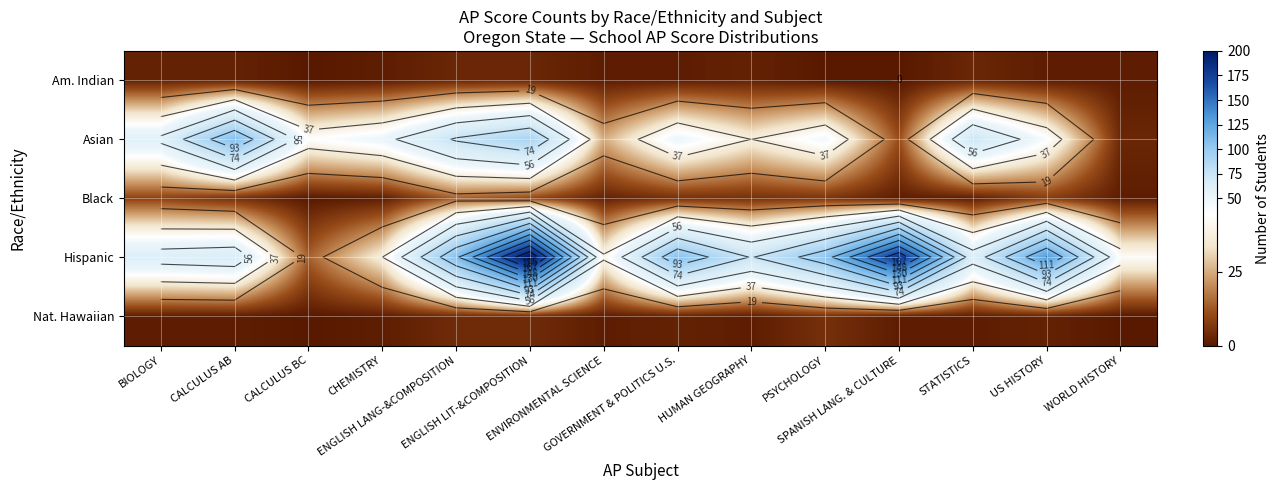

How many data points in Nat. Hawaiian are less than 1?

2